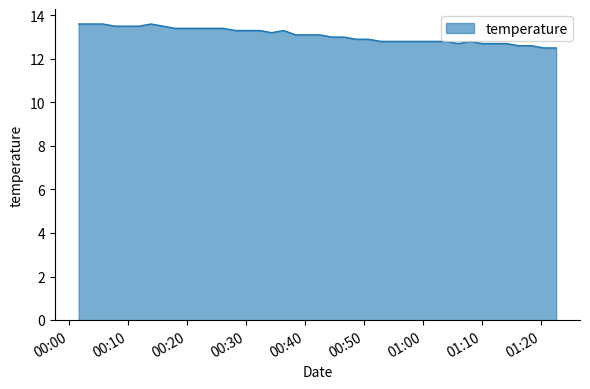

Does the chart have visible grid lines?

No